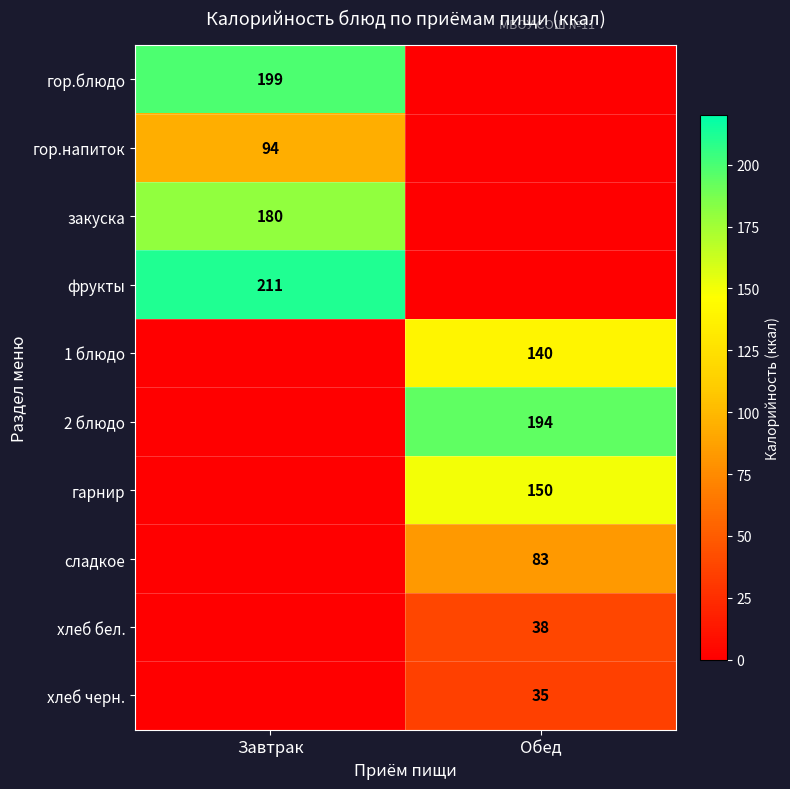

Rank the series by their maximum value, from highest to lowest.

фрукты, гор.блюдо, 2 блюдо, закуска, гарнир, 1 блюдо, гор.напиток, сладкое, хлеб бел., хлеб черн.